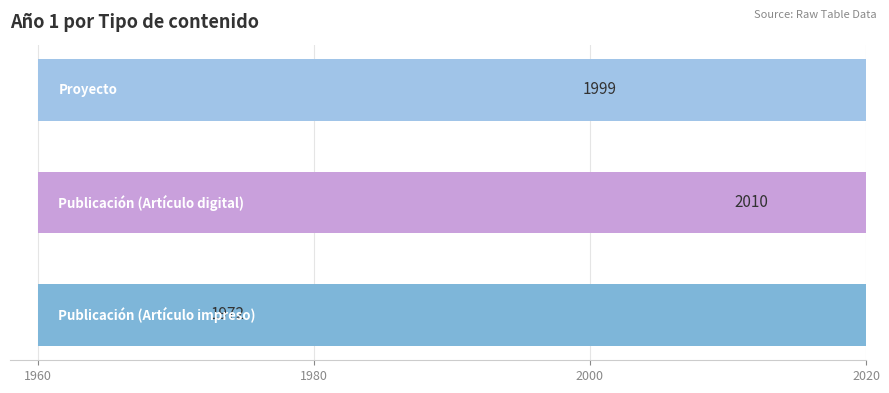

Is it true that the value at 2000 is 1248?

False